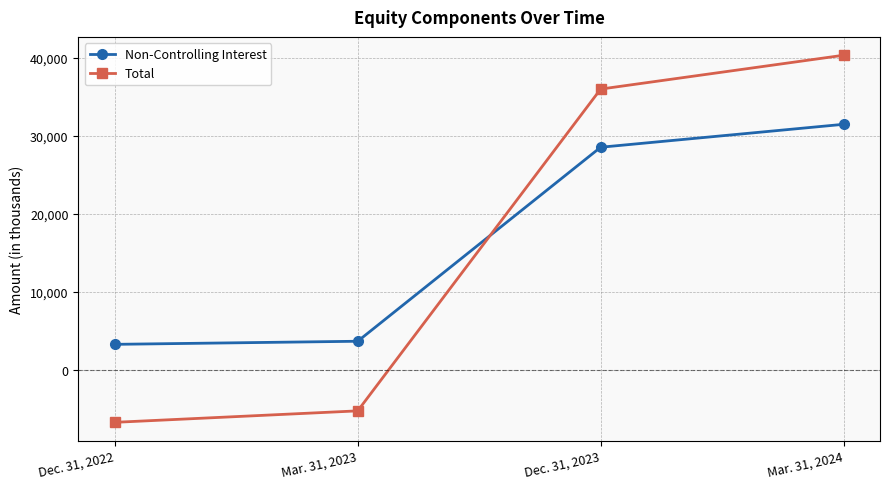

Rank the categories by Non-Controlling Interest value from lowest to highest.

Dec. 31, 2022, Mar. 31, 2023, Dec. 31, 2023, Mar. 31, 2024